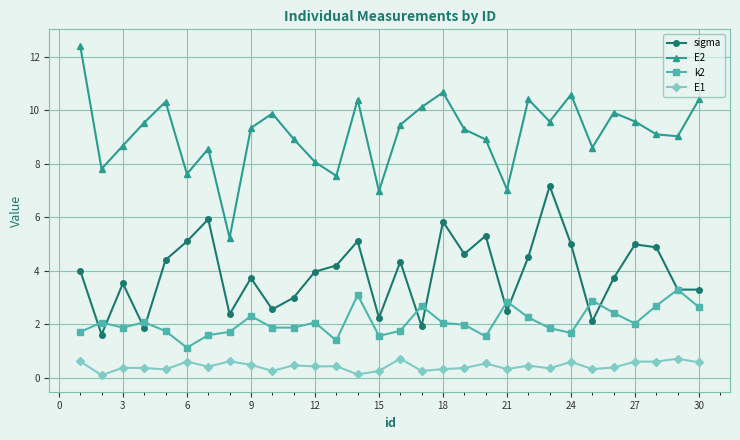

How many categories are shown in the chart?

30